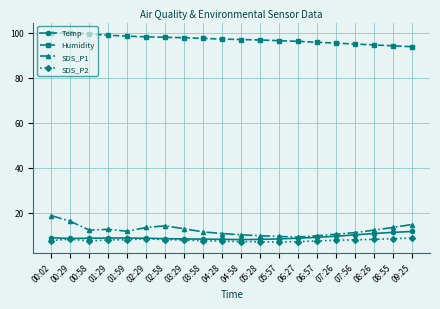

What is the difference between the highest and lowest values at 04:58?

89.8